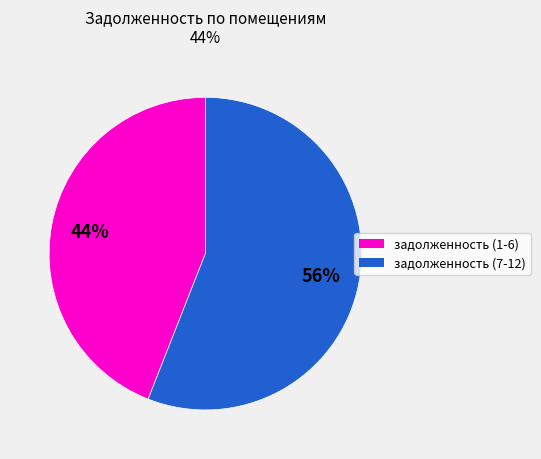

To the nearest percent, what is the average slice percentage?

50%